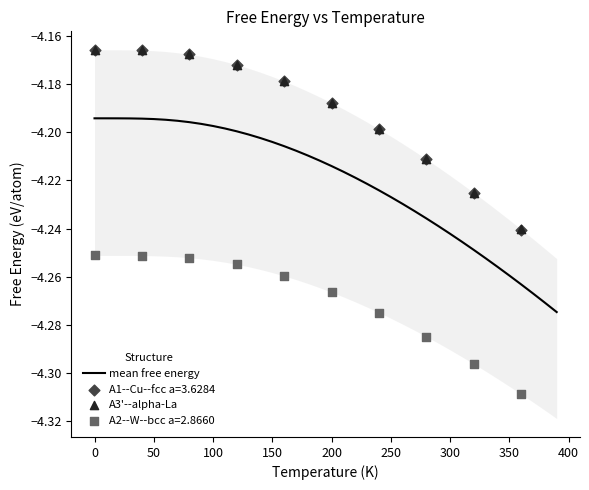

What are all the series names shown in the legend?

A1--Cu--fcc a=3.6284, A2--W--bcc a=2.8660, A3'--alpha-La